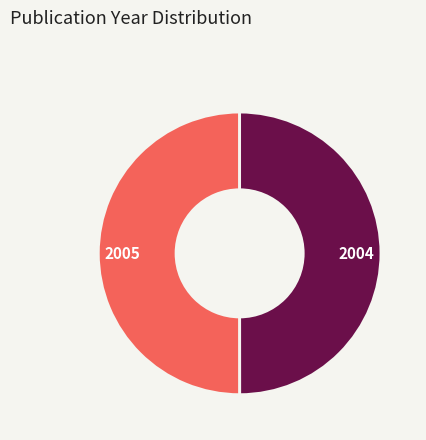

True or false: 2005 accounts for 50% of the total.

True